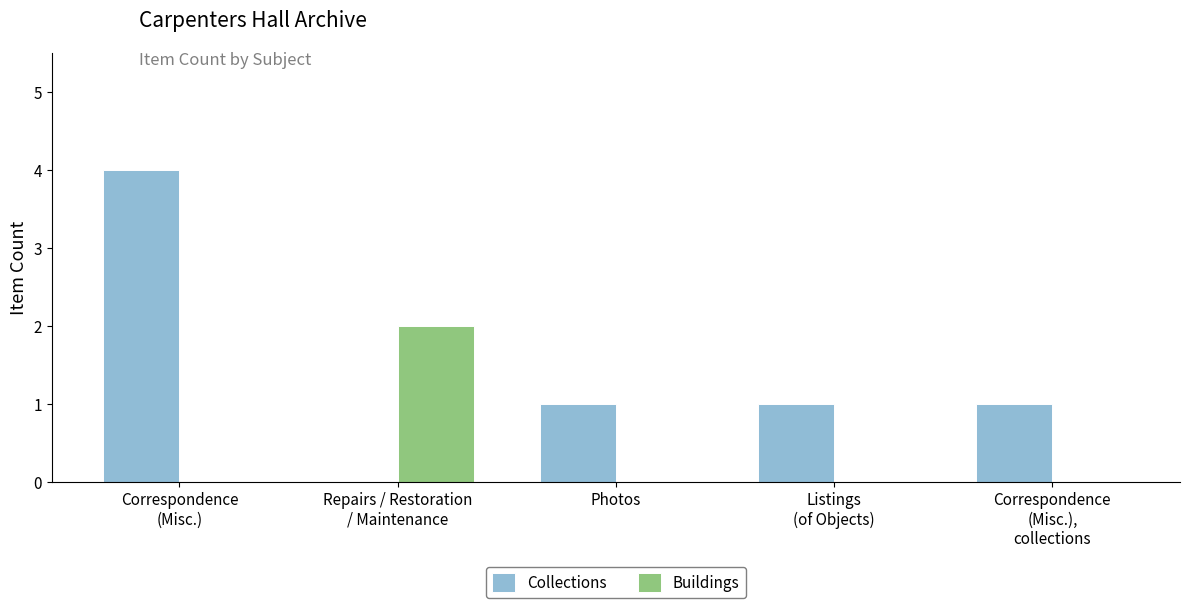

At which label does Buildings reach its peak?

Repairs / Restoration
/ Maintenance